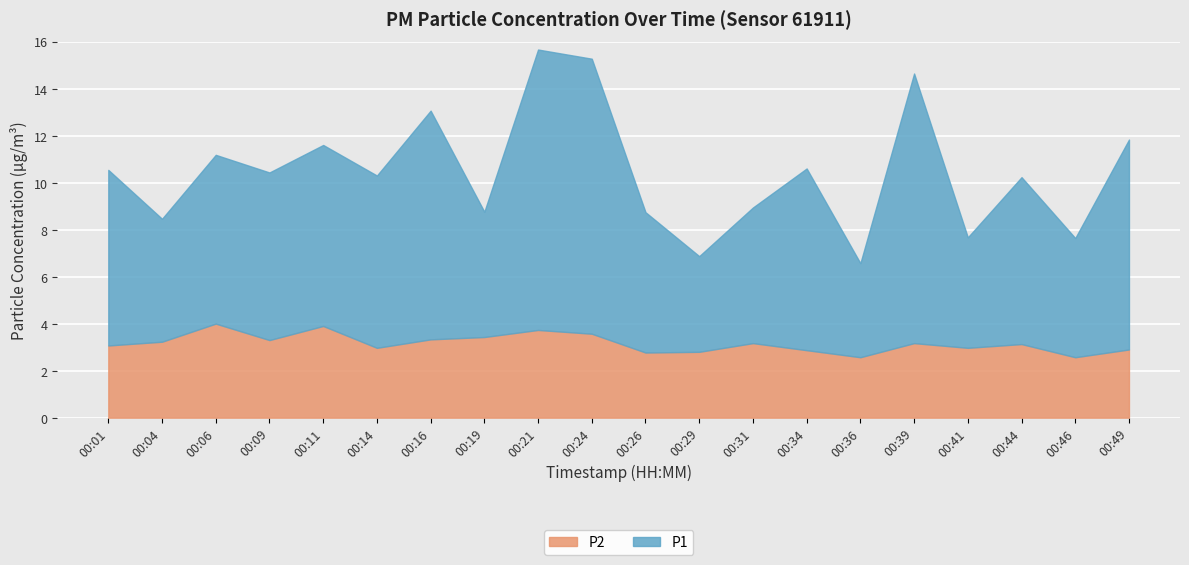

What is the value of the P1 point at the 4th from the left?

7.1